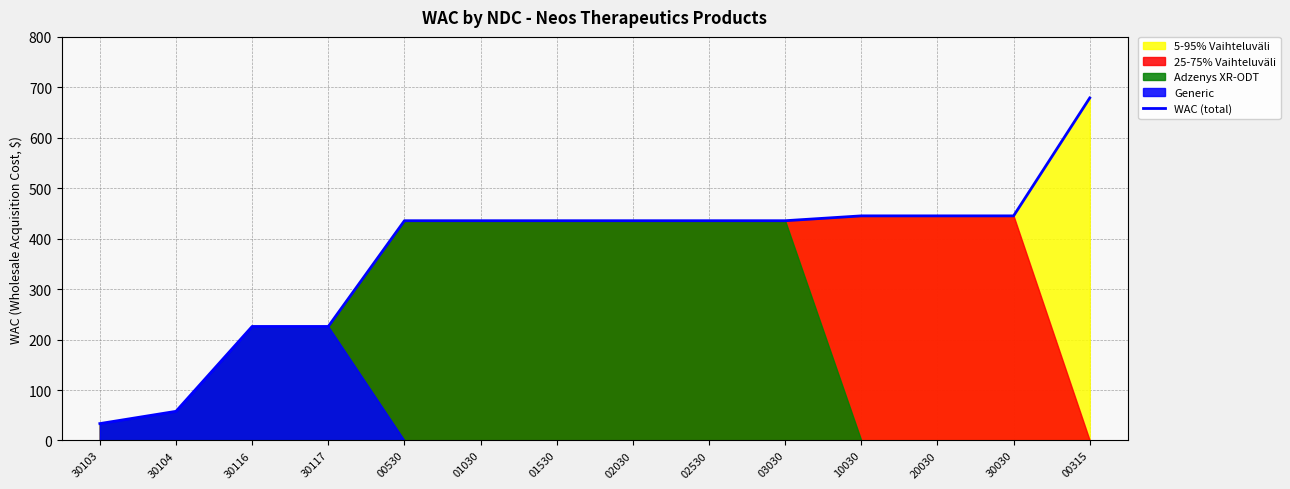

What is the difference between the values at 00315 and 01530?

243.3